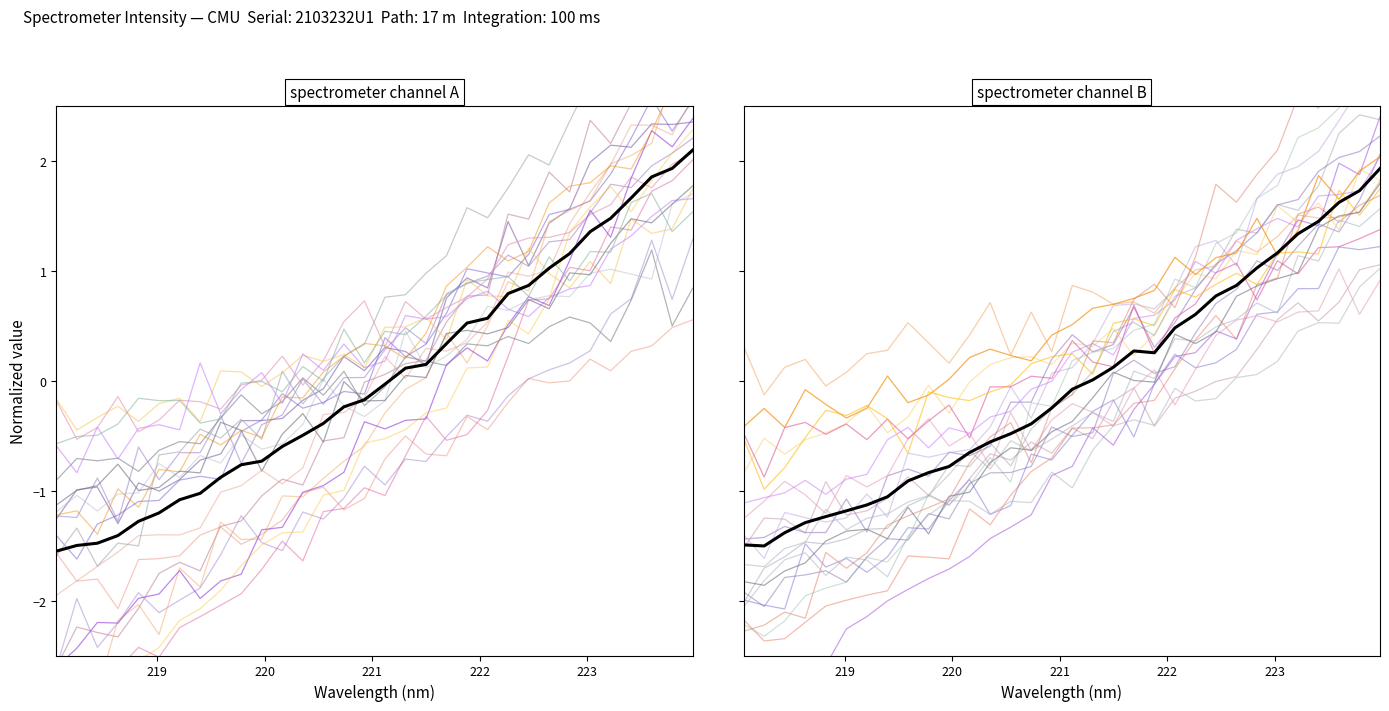

List the labels in order of value, smallest first.

218.0596, 218.2508, 218.442, 218.6332, 218.8244, 219.0156, 219.2067, 219.3979, 219.589, 219.7801, 219.9712, 220.1623, 220.3533, 220.5444, 220.7354, 220.9264, 221.1174, 221.3083, 221.4993, 221.6902, 221.8812, 222.0721, 222.263, 222.4538, 222.6447, 222.8355, 223.0264, 223.2172, 223.408, 223.5987, 223.7895, 223.9802